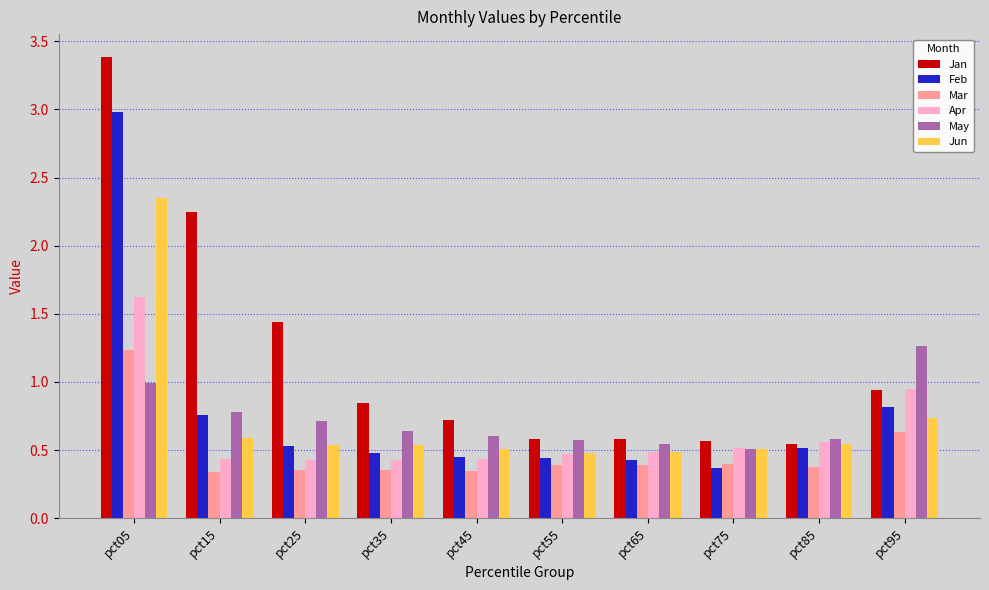

What is the sum of the Feb values at pct05 and pct85?

3.5